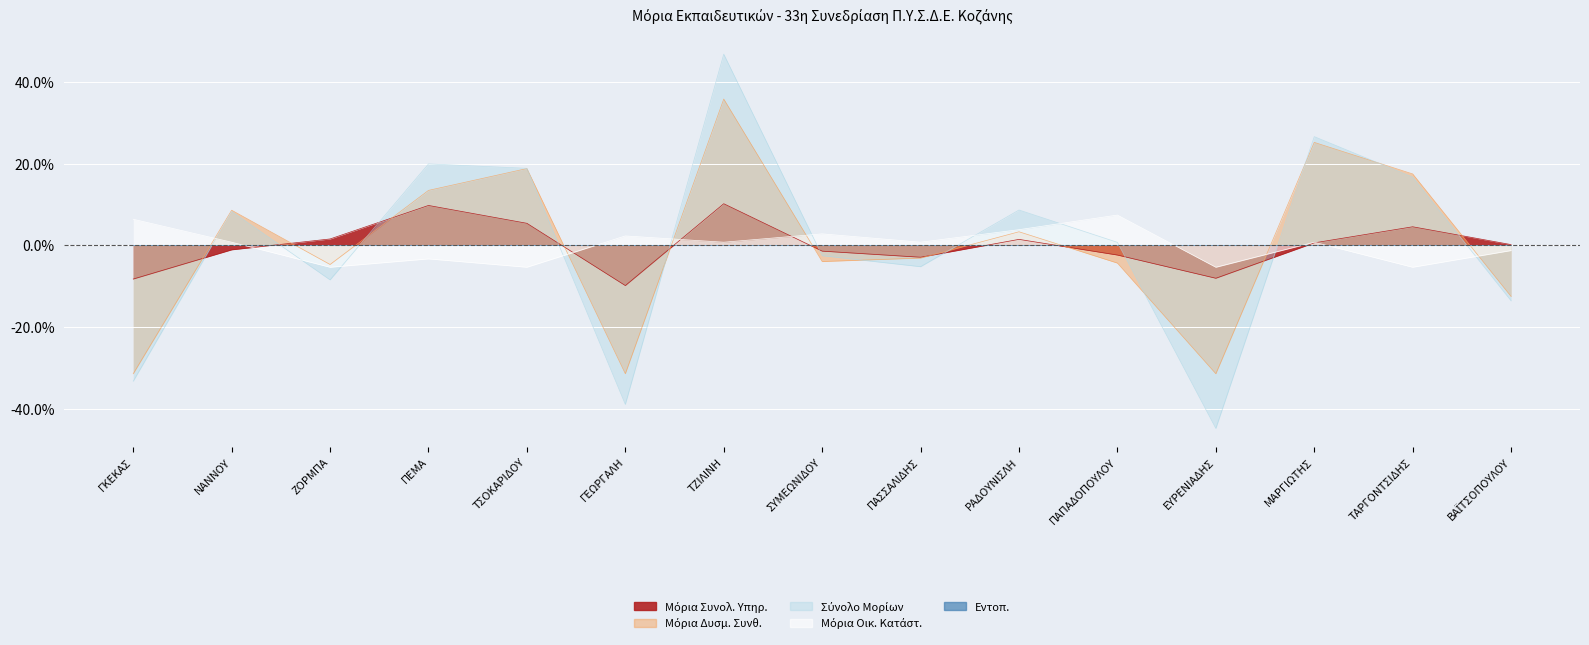

What is the difference between the maximum and minimum values in the Μόρια Δυσμ. Συνθ. series?

67.2